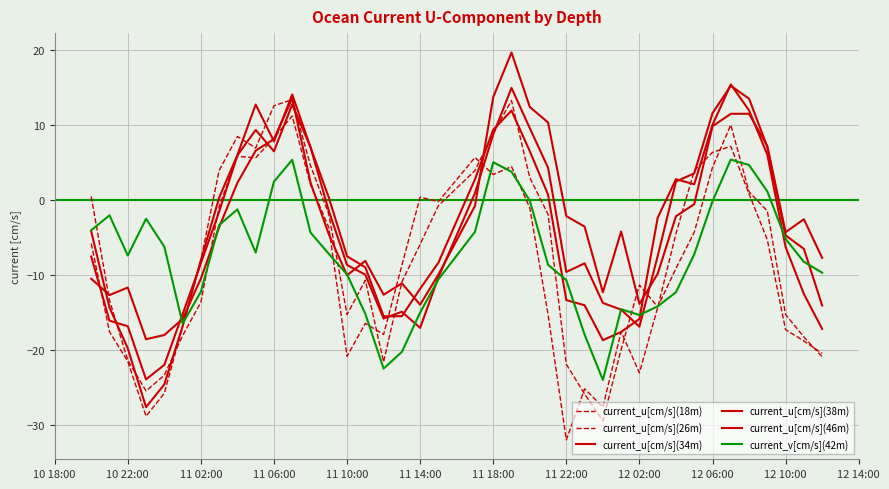

List the series in order of their peak value, lowest first.

current_v[cm/s](42m), current_u[cm/s](18m), current_u[cm/s](26m), current_u[cm/s](38m), current_u[cm/s](34m), current_u[cm/s](46m)